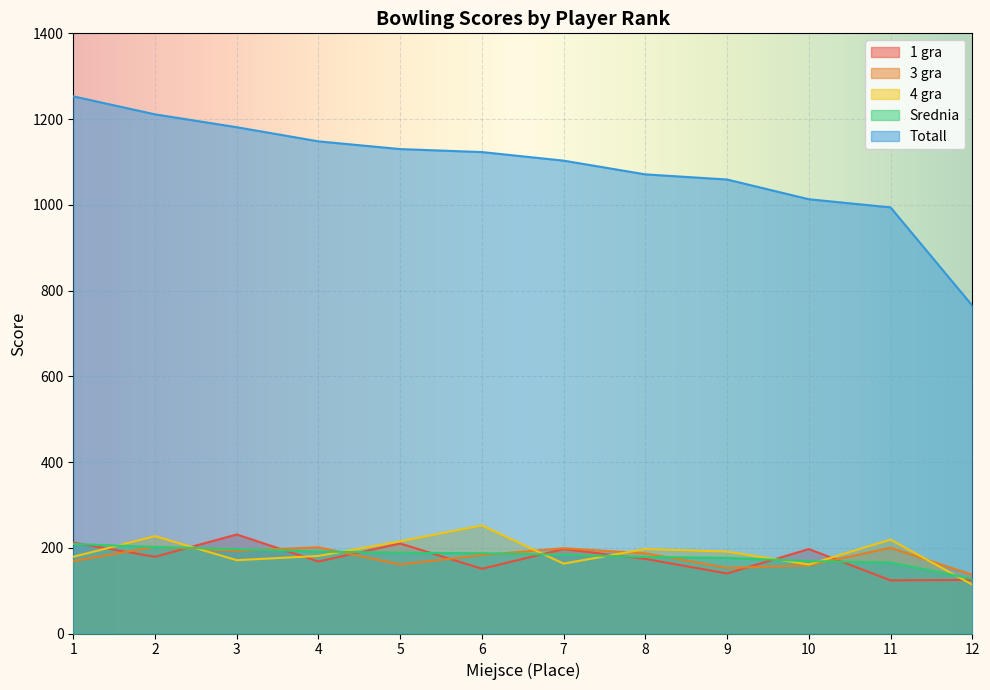

How many categories are shown in the chart?

12